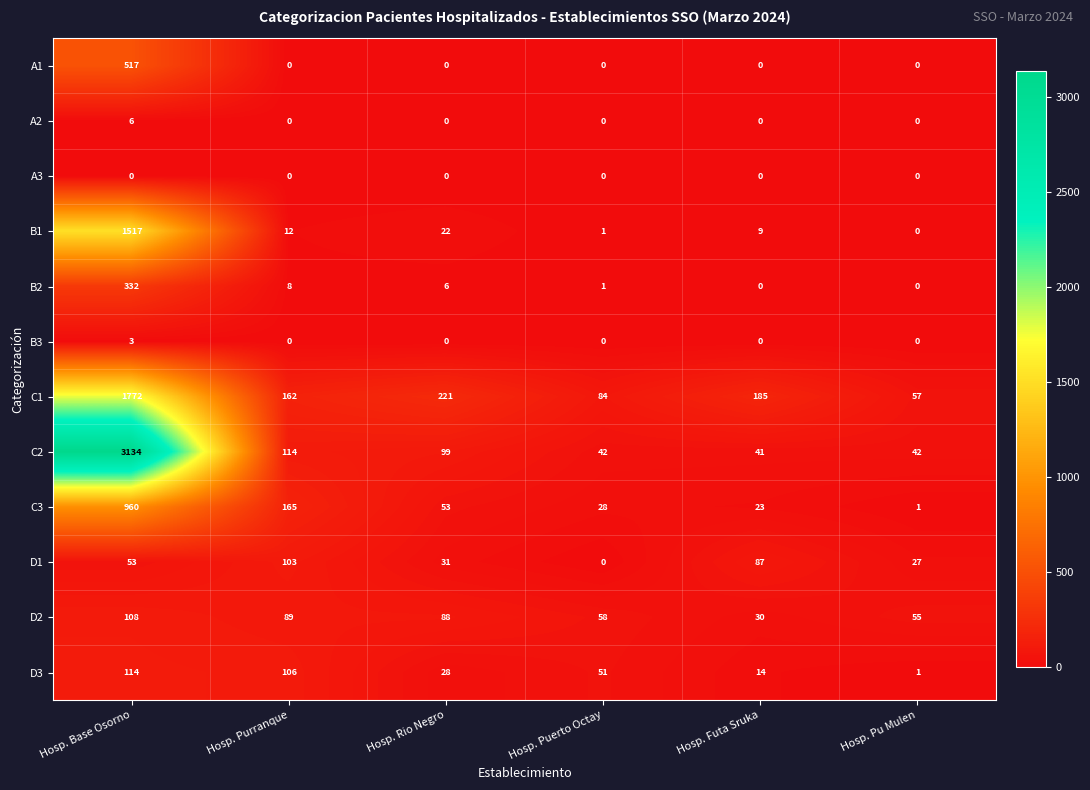

What is the total value across all series at Hosp. Purranque?

759